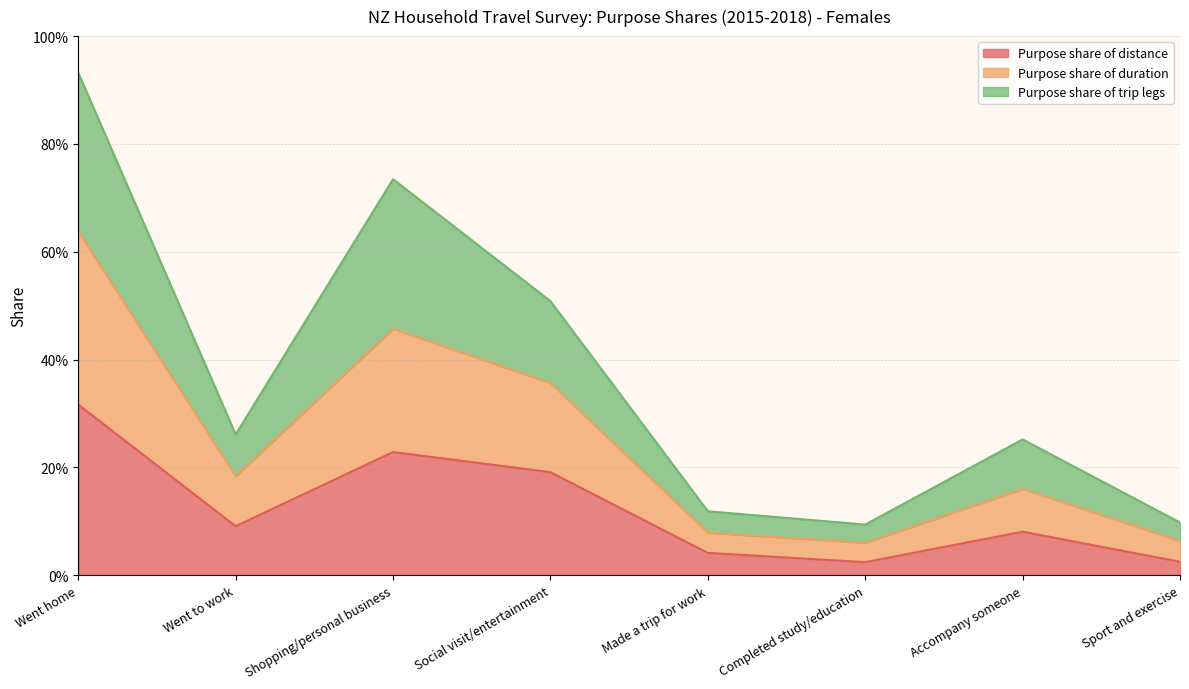

Rank the series by their maximum value, from lowest to highest.

Purpose share of distance, Purpose share of duration, Purpose share of trip legs